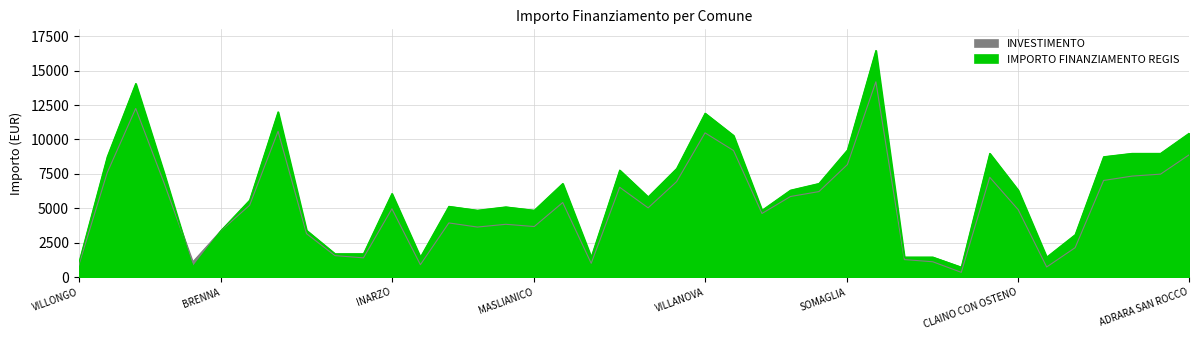

Reading left to right, what are all the values shown in this chart?

VILLONGO=1029	GORNO=8748	VILLA CORTESE=14063	FILIGHERA=7533	ZECCONE=729	BRENNA=3402	PAGNONA=5589	BUSSERO=12005	SANGIANO=3402	CASALE CREMASCO=1701	CASALMORANO=1701	INARZO=6075	SAN GIACOMO=1458	OFFANENGO=5145	VISTARINO=4860	FIESCO=5103	MASLIANICO=4860	CETO=6804	QUINTANO=1458	BREME=7776	LODI VECCHIO=5831	GAGGIANO=7889	VILLANOVA=11907	CASTANO PRIMO=10290	PORLEZZA=4860	TELGATE=6318	PORTO VALTRAVAGLIA=6804	SOMAGLIA=9234	MELZO=16464	TROVO=1458	SOMMO=1458	ALAGNA=729	CODEVILLA=8991	CLAINO CON OSTENO=6318	SECUGNAGO=1458	POZZO DADDA=3087	MILZANO=8748	BORDOLANO=8991	GABBIONETA=8991	ADRARA SAN ROCCO=10449